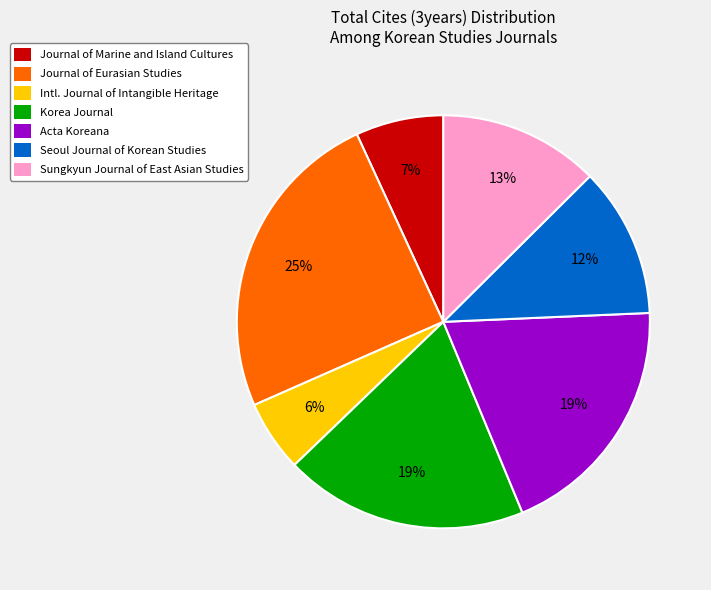

To the nearest percent, what percentage of the pie is Acta Koreana?

19%